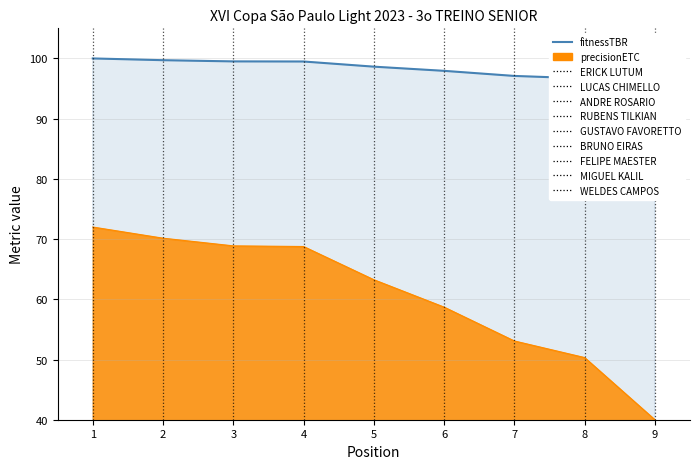

What is the change in value from 4 to 7?

-2.4